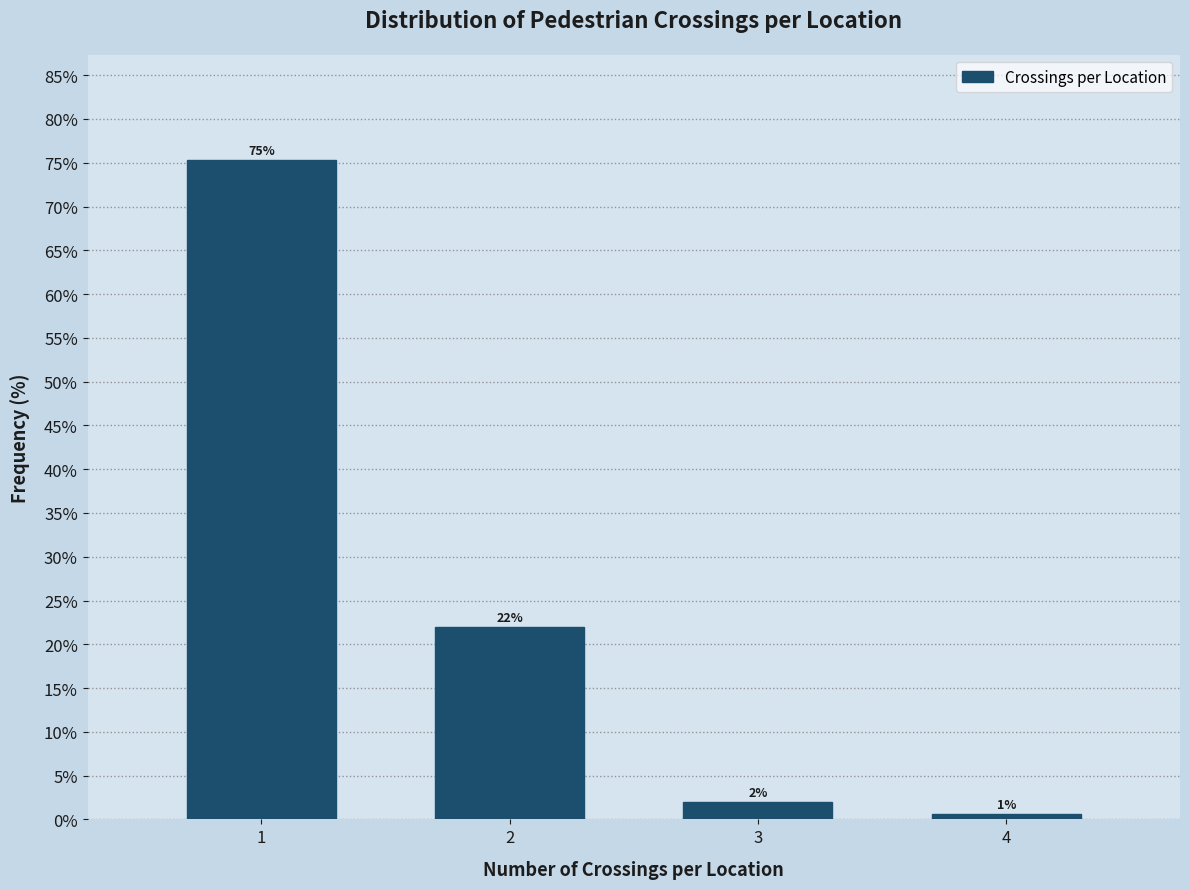

True or false: the data shows 75.3 at 1.

True